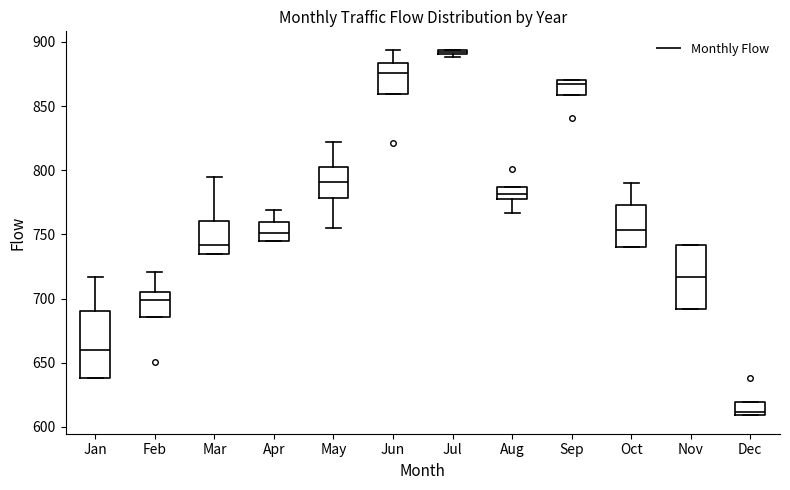

Which box has the lowest median line?

Dec